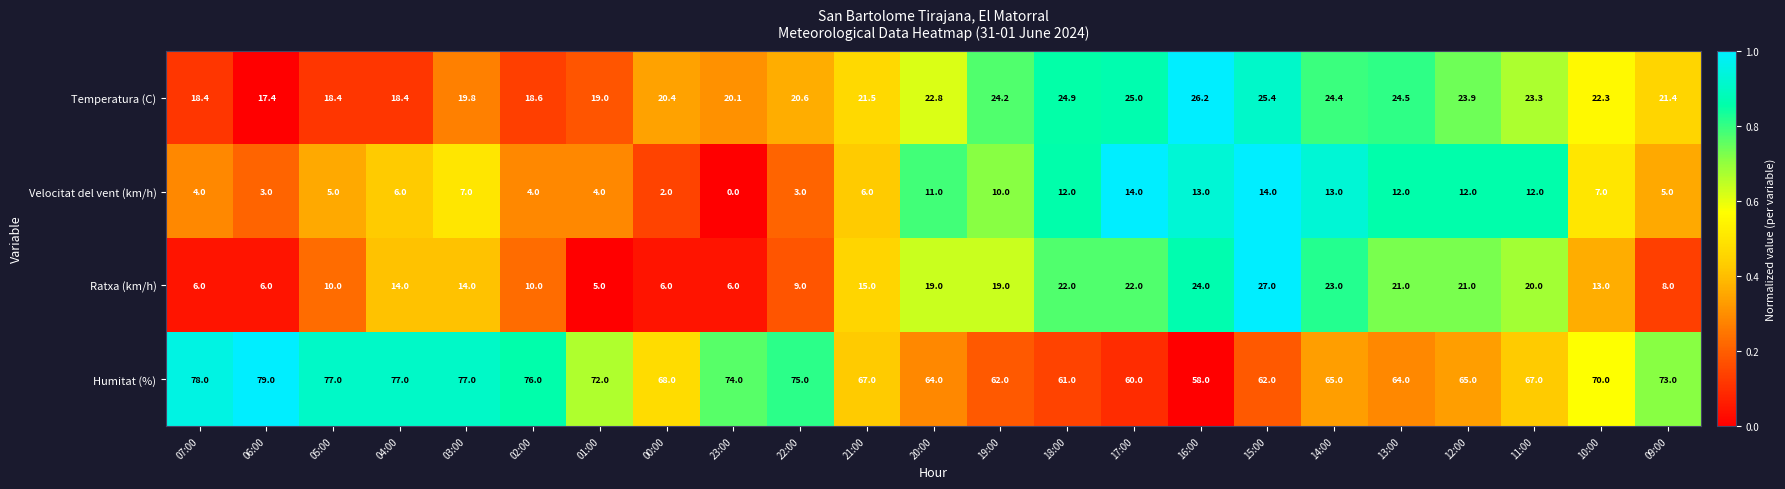

What is the total value across all series at 21:00?

109.5